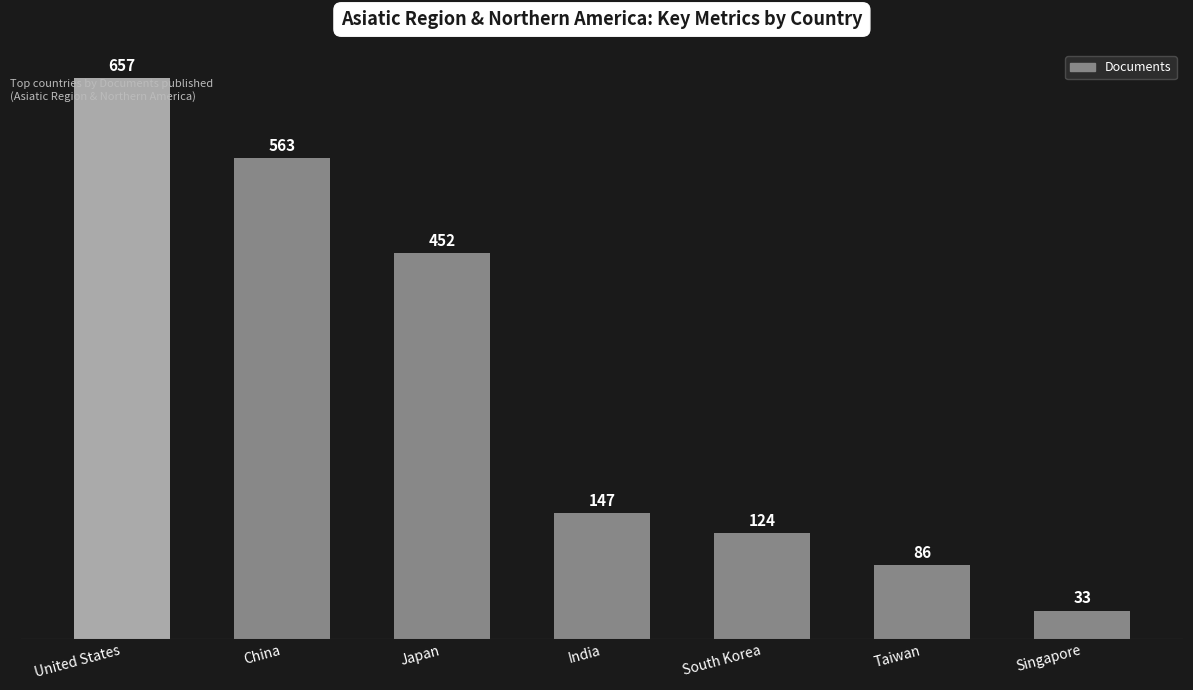

Is it true that the value at South Korea is 69?

False